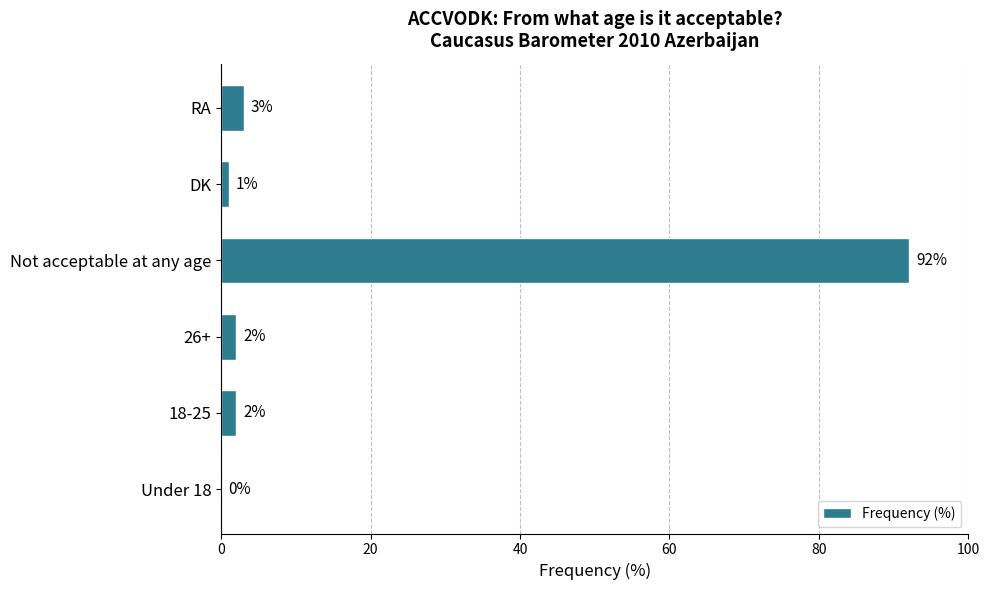

Reading bottom to top, extract all data points from this chart.

Under 18=0	18-25=2	26+=2	Not acceptable at any age=92	DK=1	RA=3